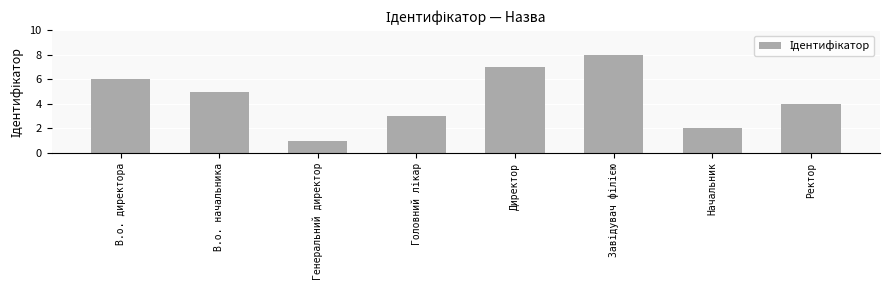

How many data points are less than 5?

4